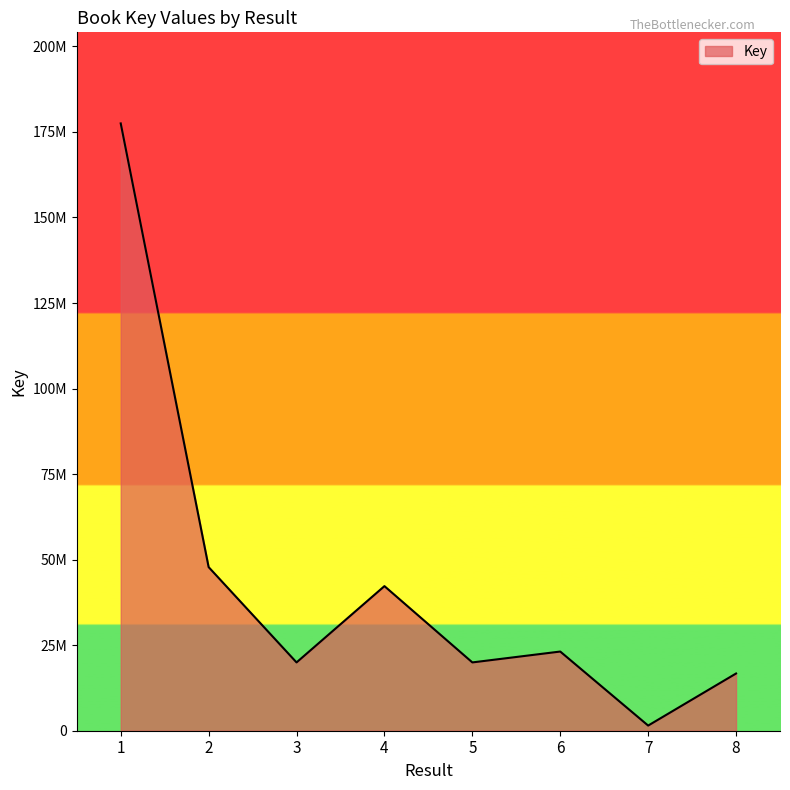

Rank the categories by value from highest to lowest.

1, 2, 4, 6, 5, 3, 8, 7